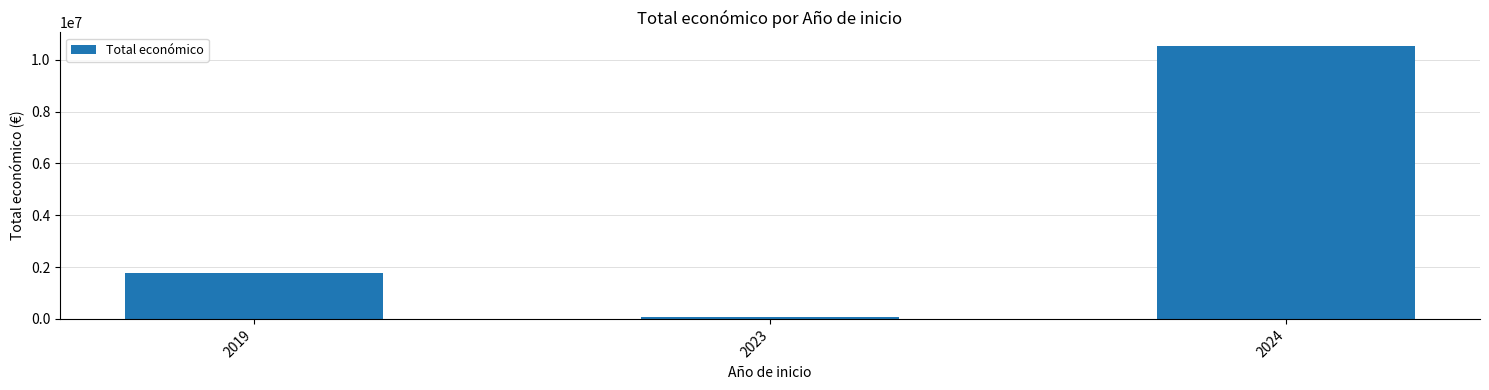

True or false: the data shows 60000 at 2023.

True